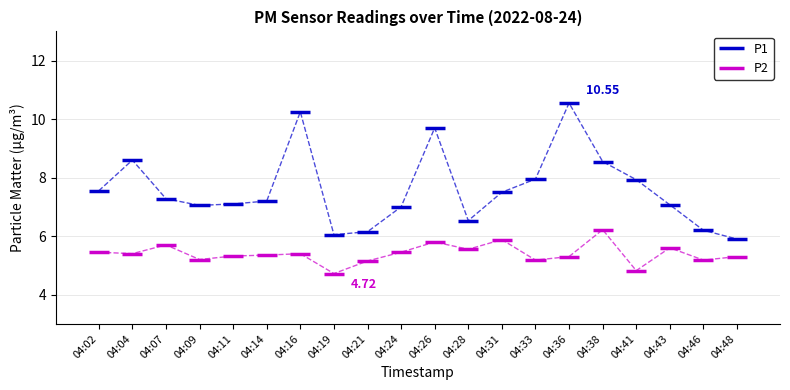

What is the approximate value of P2 at 04:02?

5.5